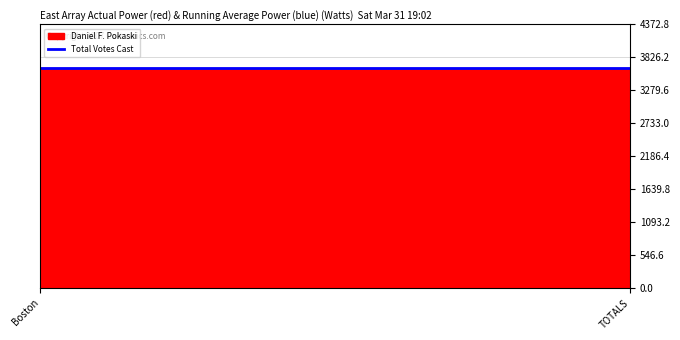

Which series has the widest spread of values?

Daniel F. Pokaski